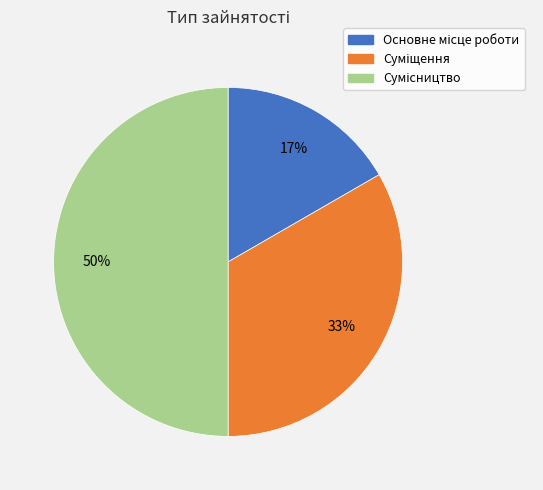

Count the number of slices in the pie.

3